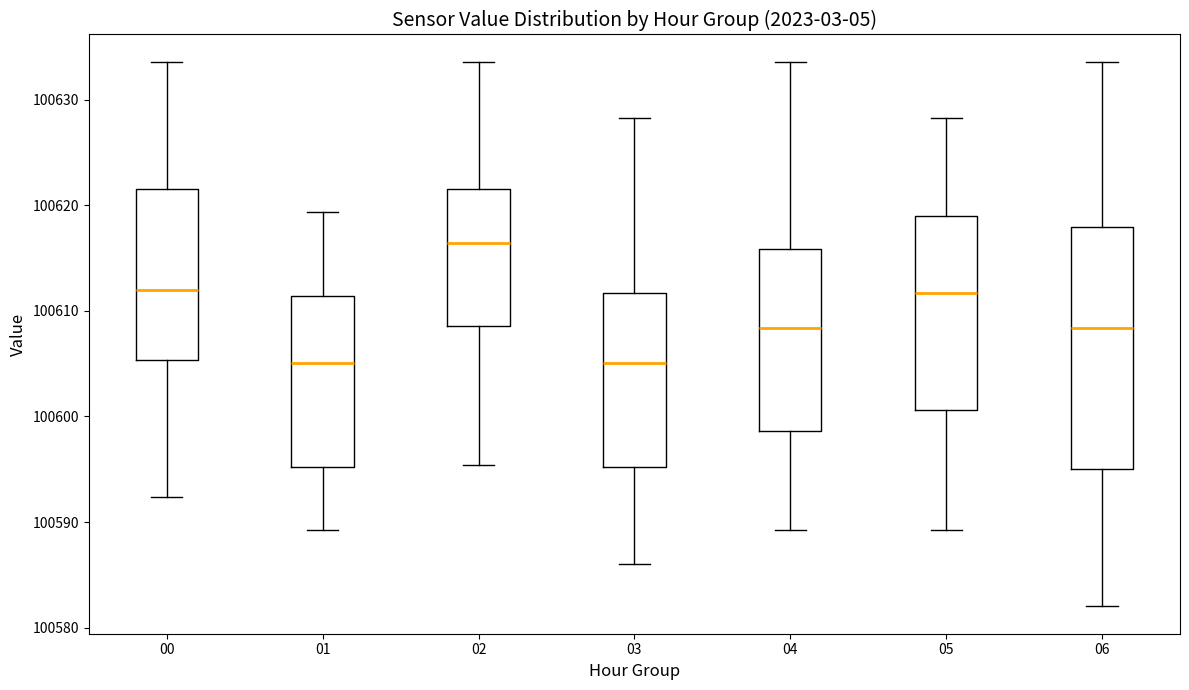

Reading left to right, read every box against the y-axis: the position of its median line, the range the box covers, and the ends of its whiskers. The values are not printed on the chart, so give them approximately, as read against the axis.

00: median 100612, box 100605 to 100622, whiskers 100592 to 100634
01: median 100605, box 100595 to 100611, whiskers 100589 to 100619
02: median 100616, box 100609 to 100622, whiskers 100595 to 100634
03: median 100605, box 100595 to 100612, whiskers 100586 to 100628
04: median 100608, box 100599 to 100616, whiskers 100589 to 100634
05: median 100612, box 100601 to 100619, whiskers 100589 to 100628
06: median 100608, box 100595 to 100618, whiskers 100582 to 100634